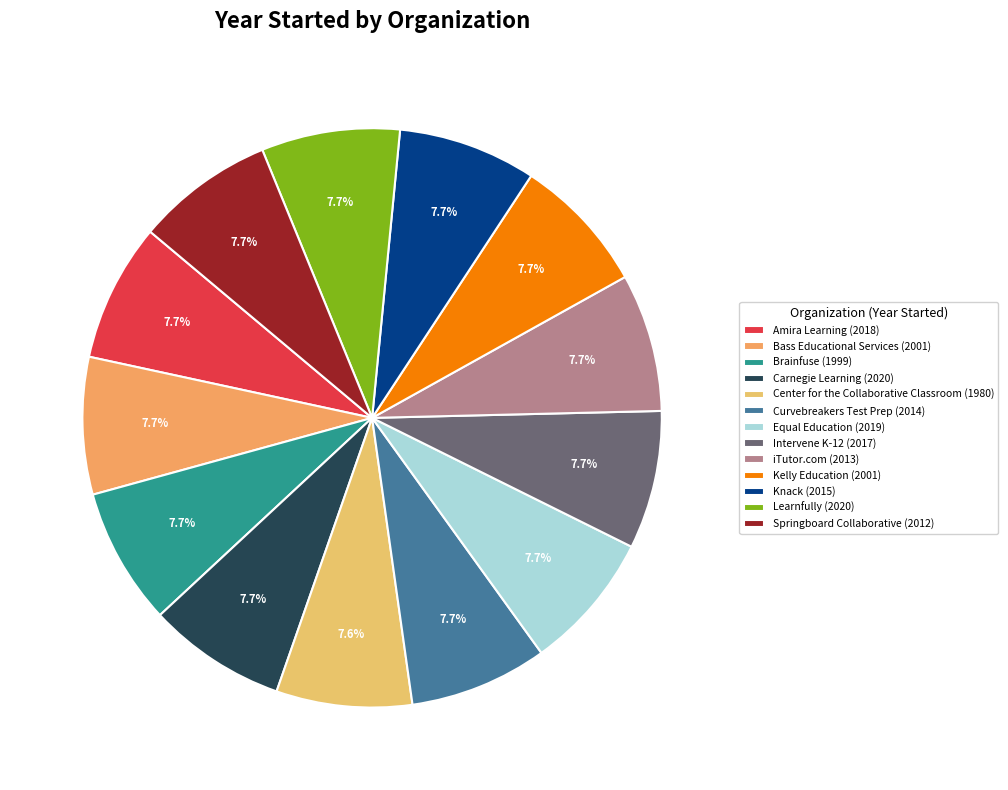

To the nearest percent, what is the average slice percentage?

8%